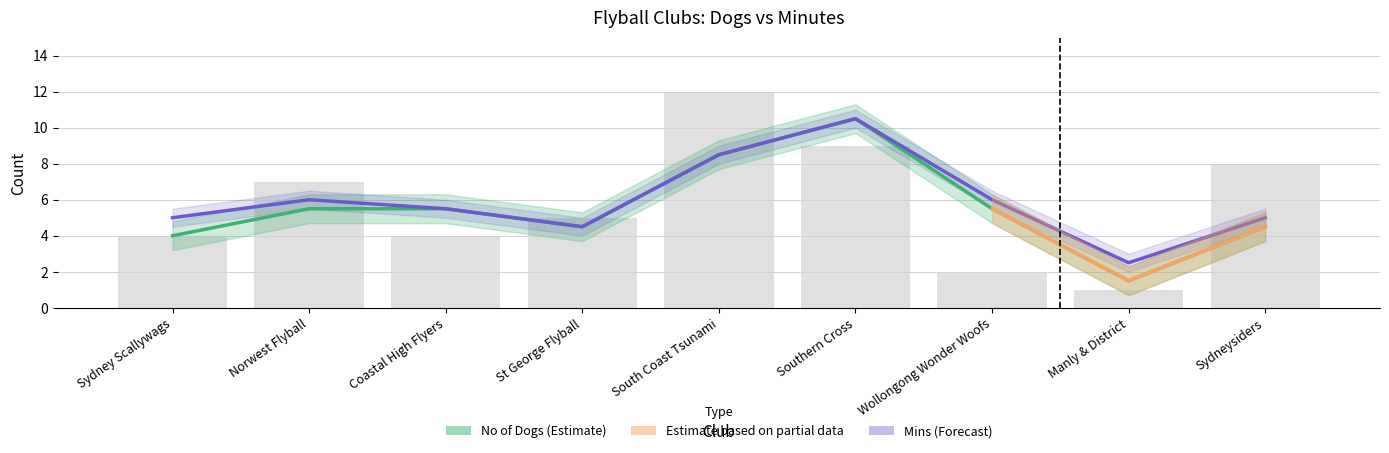

What is the change in value from St George Flyball to South Coast Tsunami?

+7